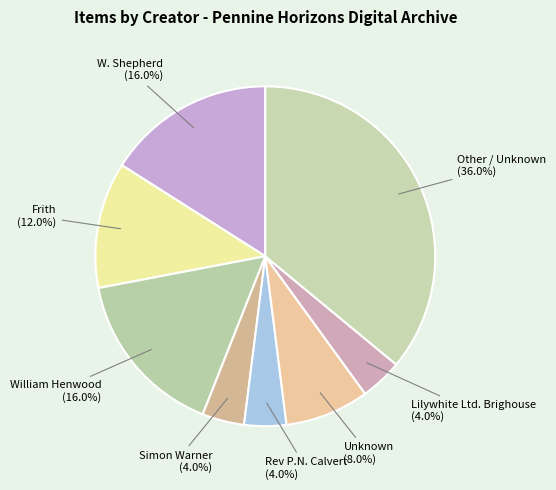

Count the number of slices in the pie.

8